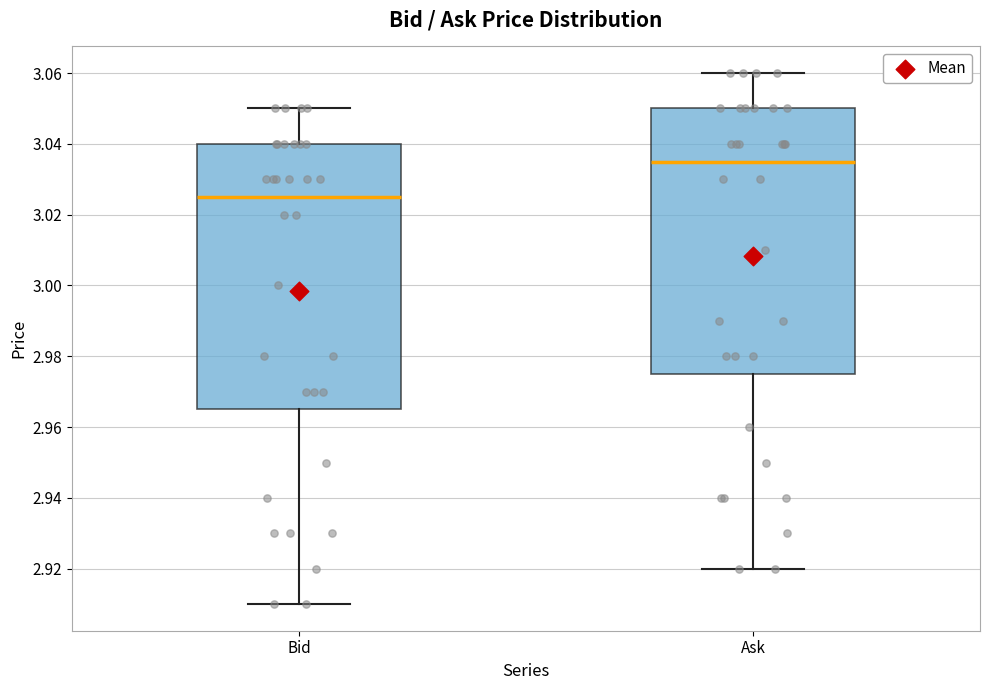

Which box has the highest median line?

Ask